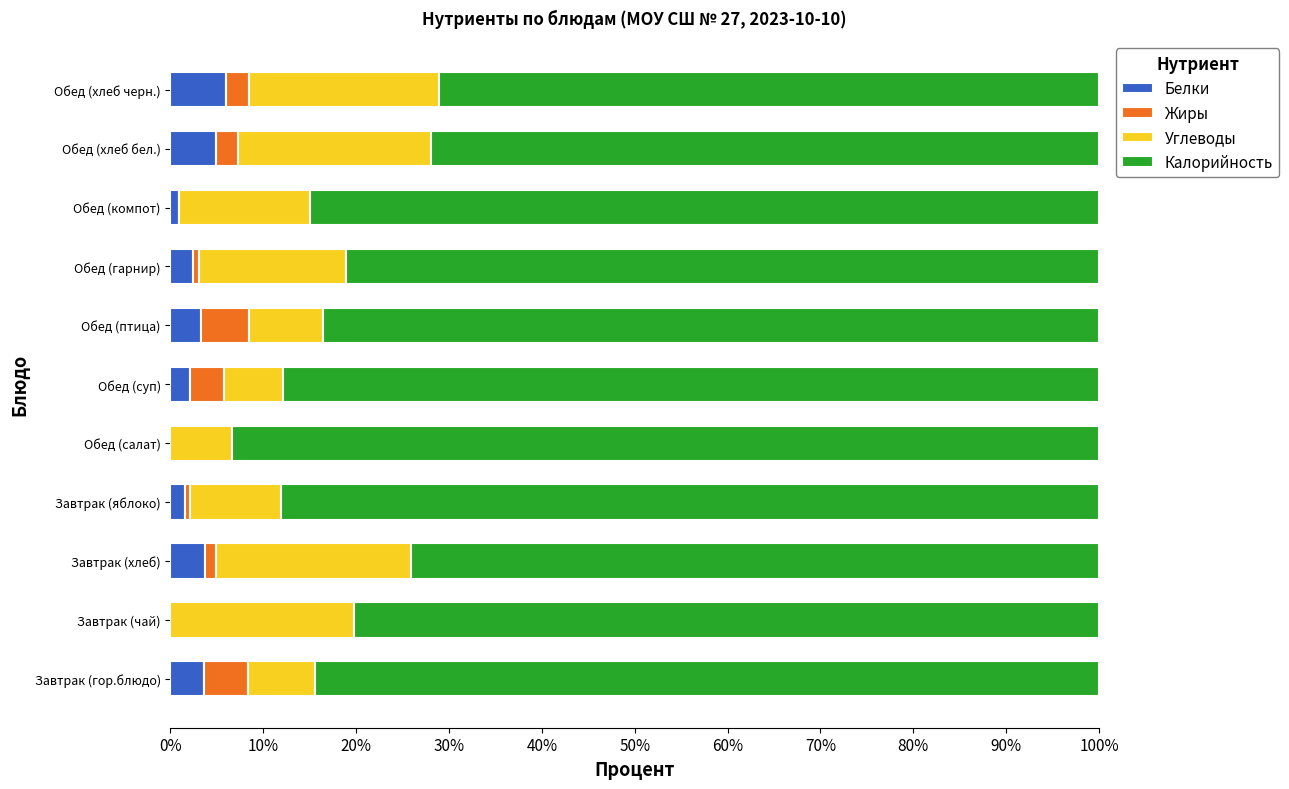

What is the total value across all series at Обед (хлеб черн.)?

100.0